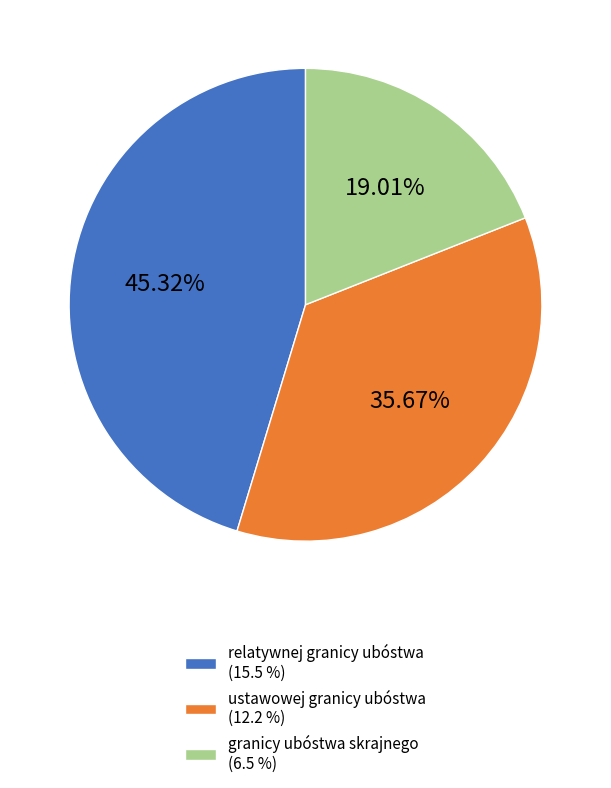

How many slices are in this pie chart?

3